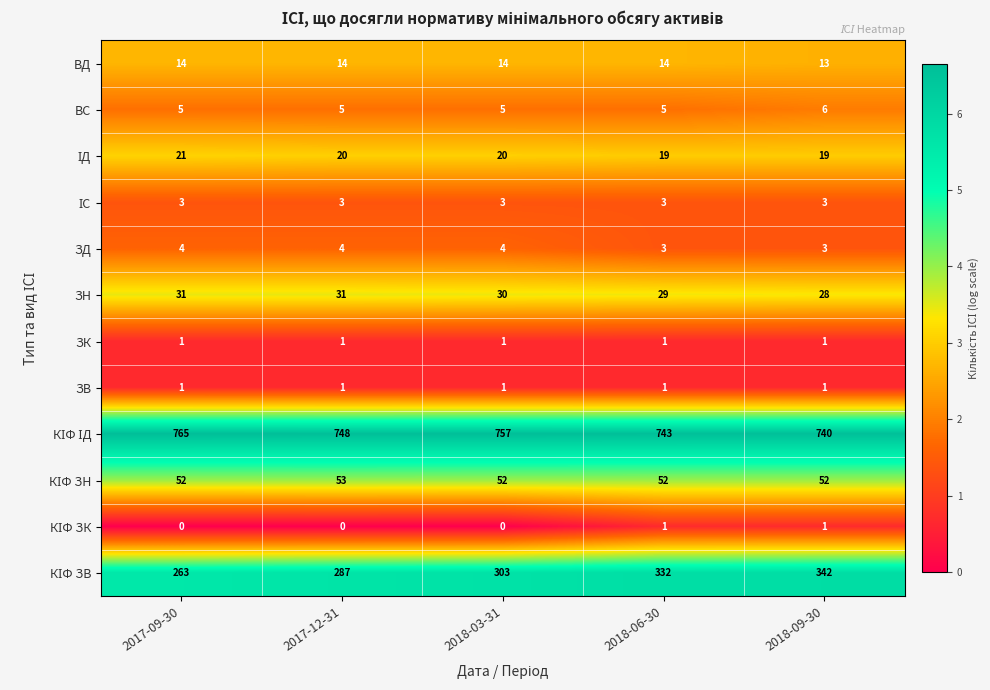

What is the total value across all series at 2017-09-30?

1160